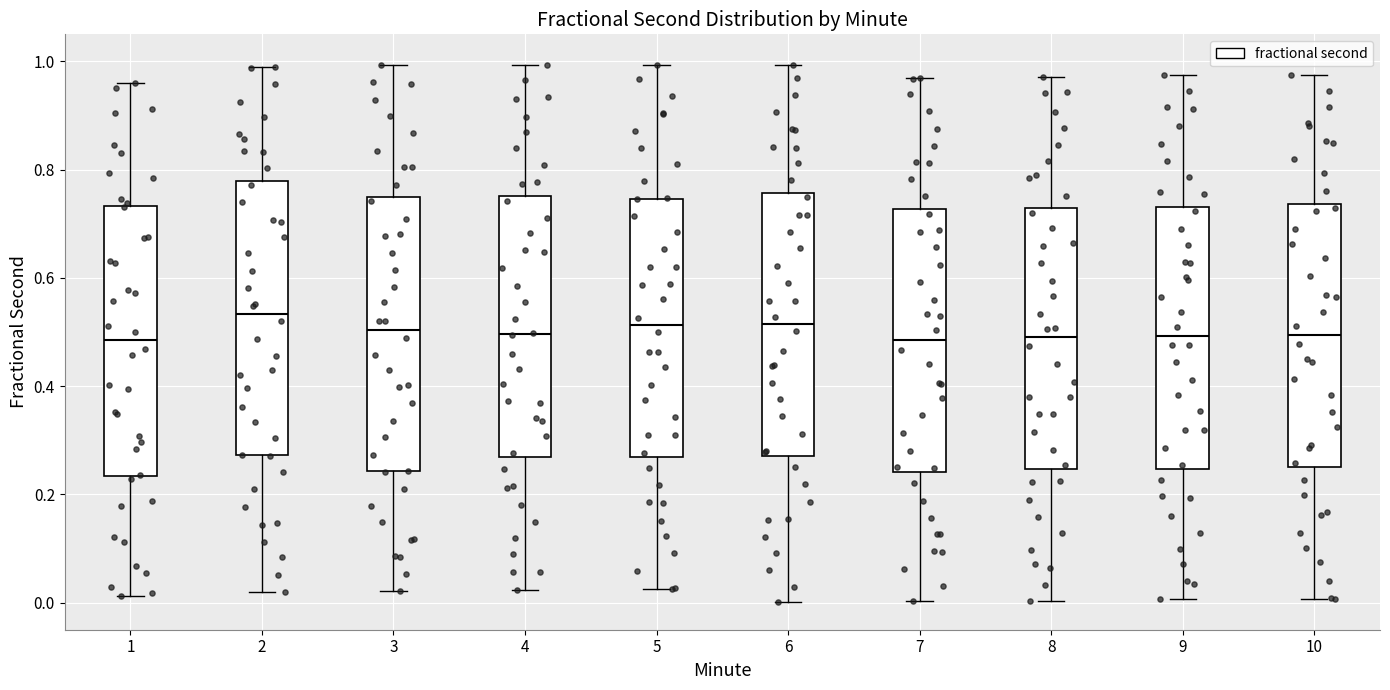

Reading left to right, read every box against the y-axis: the position of its median line, the range the box covers, and the ends of its whiskers. The values are not printed on the chart, so give them approximately, as read against the axis.

1: median 0.48, box 0.24 to 0.74, whiskers 0.02 to 0.96
2: median 0.54, box 0.28 to 0.78, whiskers 0.02 to 1.00
3: median 0.50, box 0.24 to 0.74, whiskers 0.02 to 1.00
4: median 0.50, box 0.26 to 0.76, whiskers 0.02 to 1.00
5: median 0.52, box 0.26 to 0.74, whiskers 0.02 to 1.00
6: median 0.52, box 0.28 to 0.76, whiskers 0.00 to 1.00
7: median 0.48, box 0.24 to 0.72, whiskers 0.00 to 0.96
8: median 0.50, box 0.24 to 0.72, whiskers 0.00 to 0.98
9: median 0.50, box 0.24 to 0.74, whiskers 0.00 to 0.98
10: median 0.50, box 0.26 to 0.74, whiskers 0.00 to 0.98